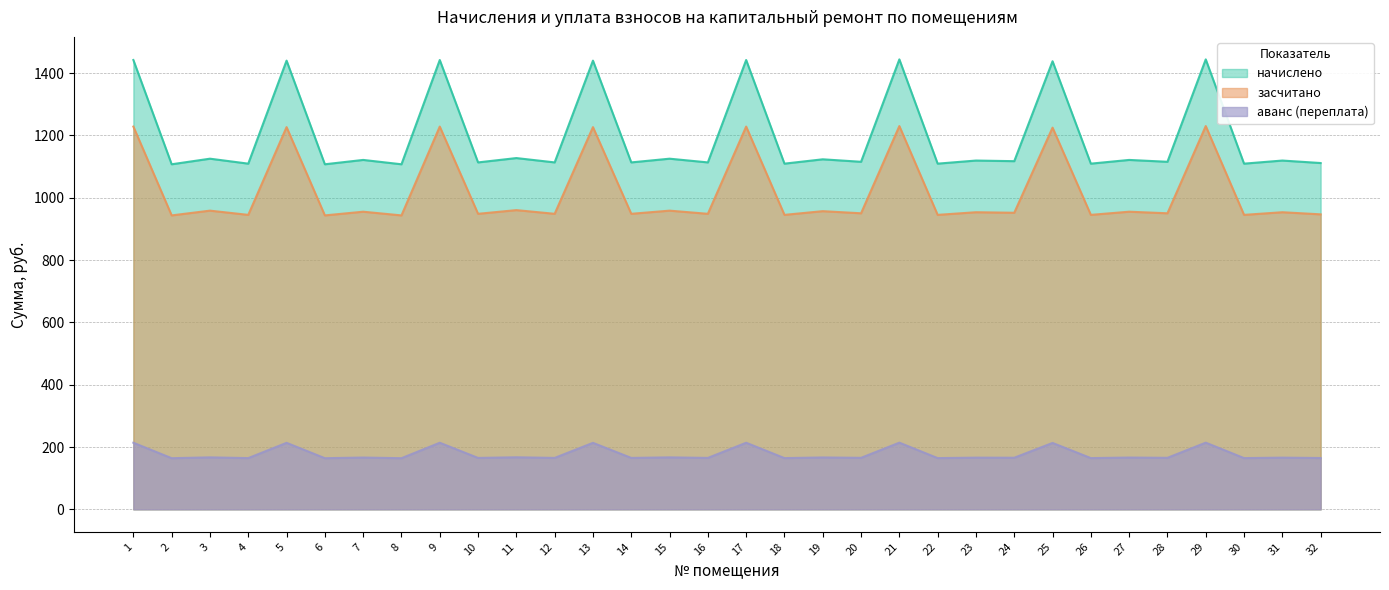

Reading left to right, what are all the values shown in this chart?

начислено: 1=1442.2	2=1107.5	3=1125.5	4=1109.5	5=1440.2	6=1107.5	7=1121.5	8=1107.5	9=1442.2	10=1113.5	11=1127.5	12=1113.5	13=1440.2	14=1113.5	15=1125.5	16=1113.5	17=1442.2	18=1109.5	19=1123.5	20=1115.5	21=1444.2	22=1109.5	23=1119.5	24=1117.5	25=1438.2	26=1109.5	27=1121.5	28=1115.5	29=1444.2	30=1109.5	31=1119.5	32=1111.5
засчитано: 1=1228.5	2=943.4	3=958.7	4=945.1	5=1226.8	6=943.4	7=955.3	8=943.4	9=1228.5	10=948.5	11=960.4	12=948.5	13=1226.8	14=948.5	15=958.7	16=948.5	17=1228.5	18=945.1	19=957.0	20=950.2	21=1230.2	22=945.1	23=953.6	24=951.9	25=1225.1	26=945.1	27=955.3	28=950.2	29=1230.2	30=945.1	31=953.6	32=946.8
аванс (переплата): 1=213.7	2=164.1	3=166.8	4=164.4	5=213.4	6=164.1	7=166.2	8=164.1	9=213.7	10=165.0	11=167.1	12=165.0	13=213.4	14=165.0	15=166.8	16=165.0	17=213.7	18=164.4	19=166.5	20=165.3	21=214.0	22=164.4	23=165.9	24=165.6	25=213.1	26=164.4	27=166.2	28=165.3	29=214.0	30=164.4	31=165.9	32=164.7